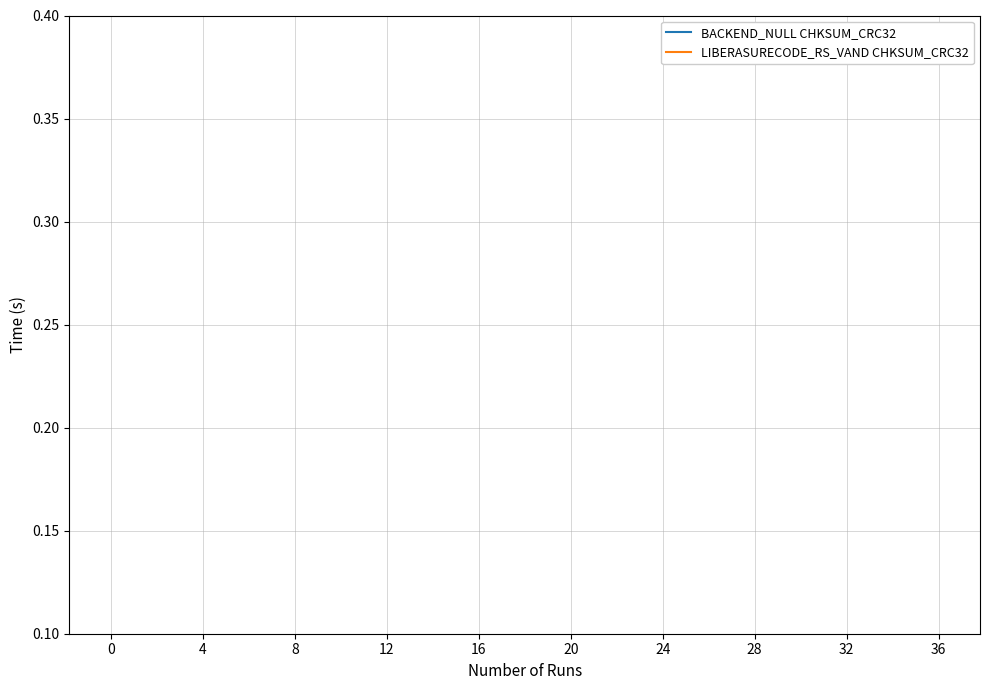

True or false: LIBERASURECODE_RS_VAND CHKSUM_CRC32 has a value of 12.5 at 16.

False